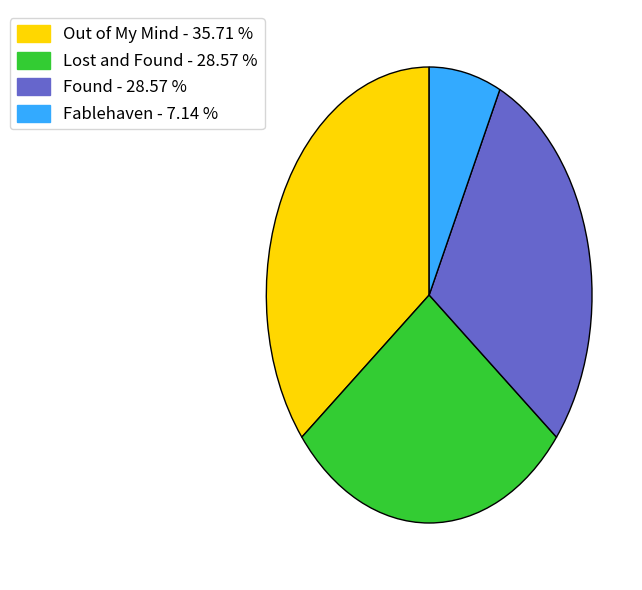

The Lost and Found slice represents 37% of the pie. True or false?

False